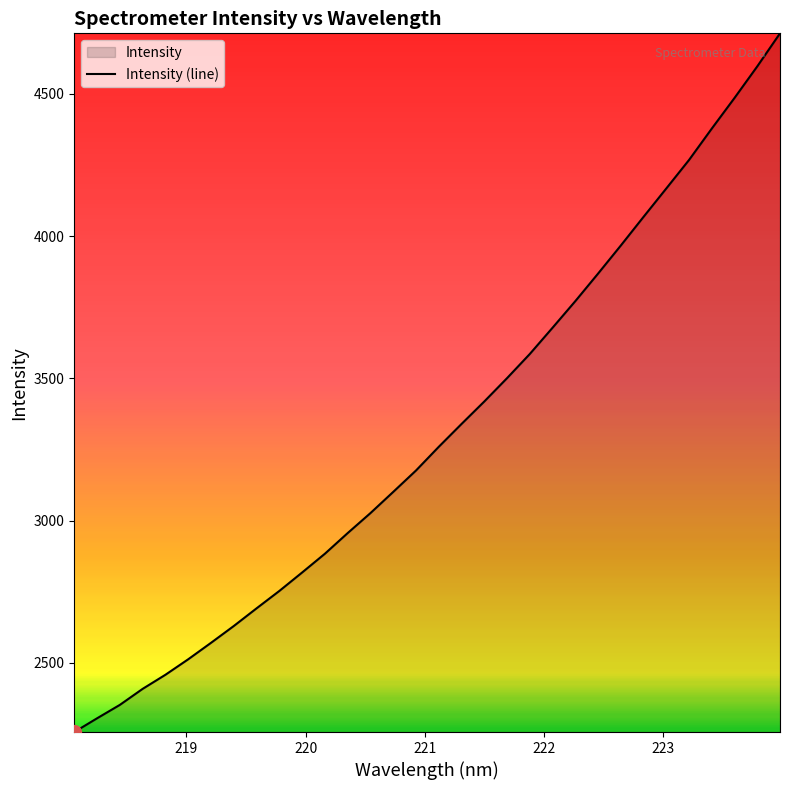

Reading left to right, transcribe all the data shown in this chart.

2256.9	2305.2	2352.3	2408.6	2458.2	2512.6	2570.4	2629.6	2691.7	2752.8	2817.7	2883.6	2956.1	3026.4	3100.9	3176.1	3259.3	3339.6	3418.6	3500.6	3585.6	3677.8	3771.3	3868.1	3966.8	4067.6	4167.4	4267.5	4377.8	4485.5	4596.4	4712.5